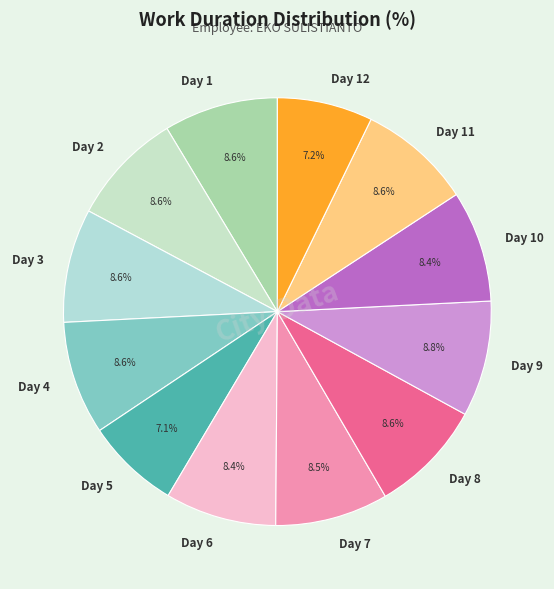

How much of the chart is everything except Day 7?

91.5%